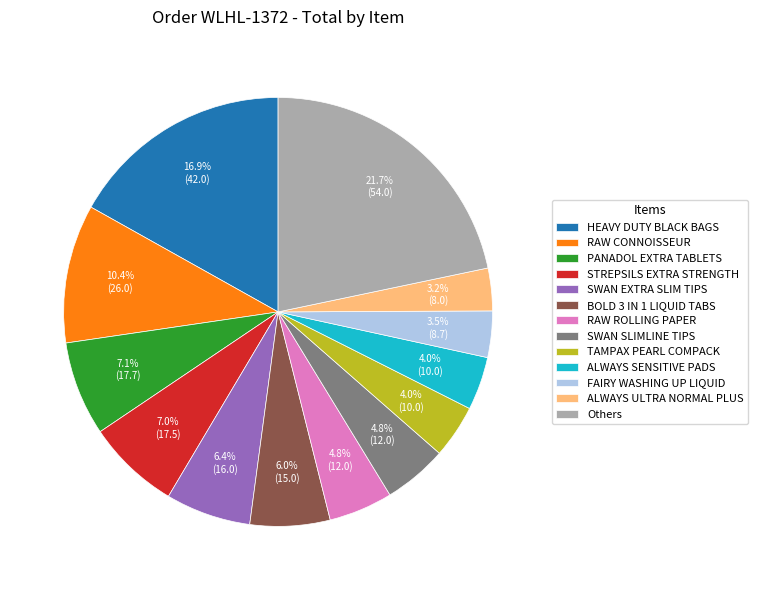

What is the largest slice in the pie chart?

Others